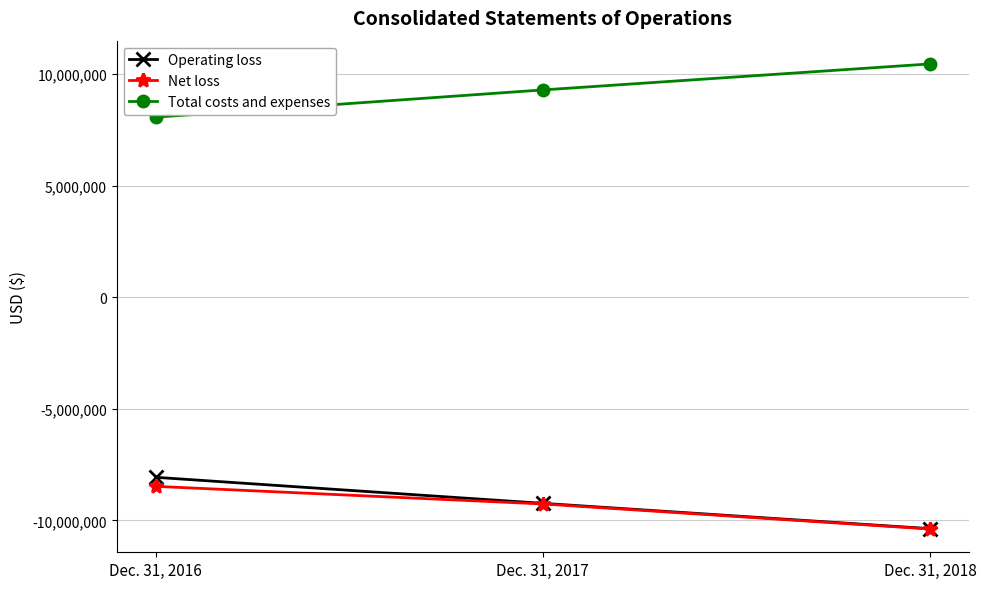

What is the lowest value of the Operating loss series?

-10365796